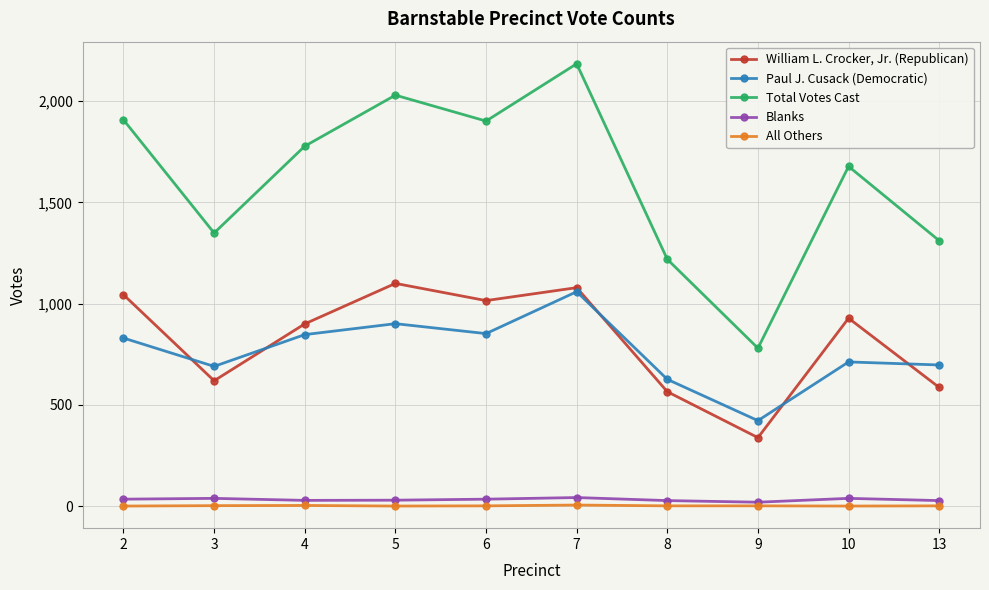

At 9, list the series in order from largest to smallest.

Total Votes Cast, Paul J. Cusack (Democratic), William L. Crocker, Jr. (Republican), Blanks, All Others